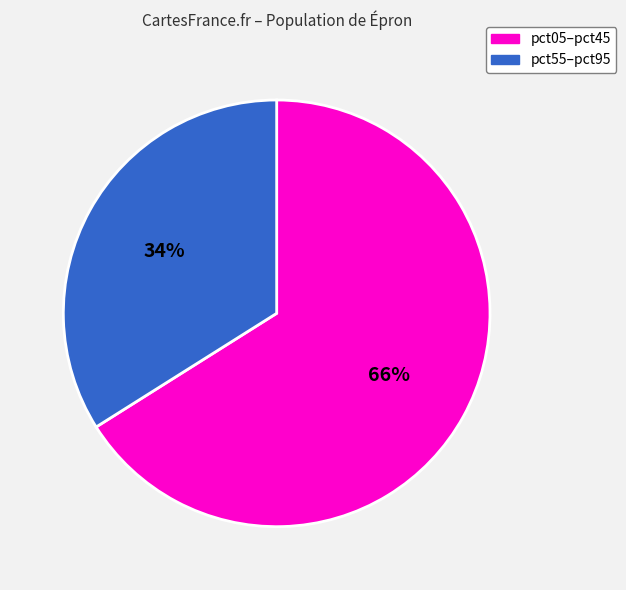

To the nearest percent, what percentage of the pie is pct55–pct95?

34%